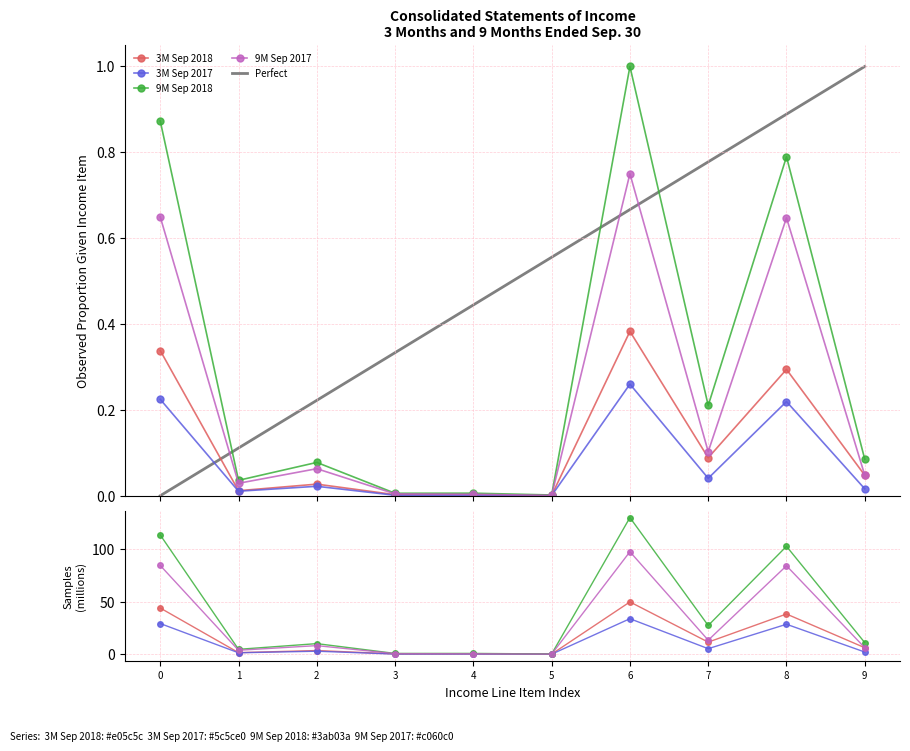

At which category is the sum across all series the highest?

6